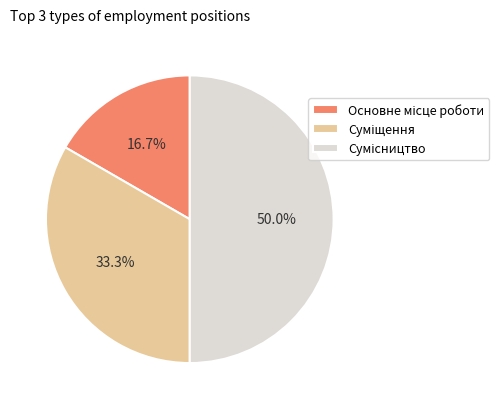

The Сумісництво slice represents 40% of the pie. True or false?

False